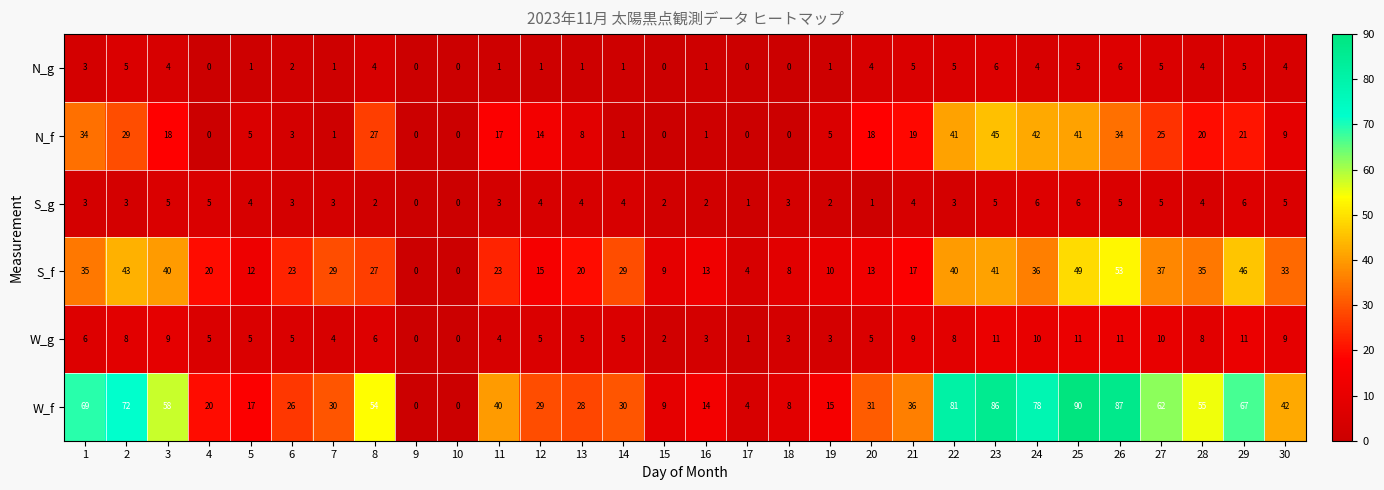

At which label is N_f closest to 22?

29